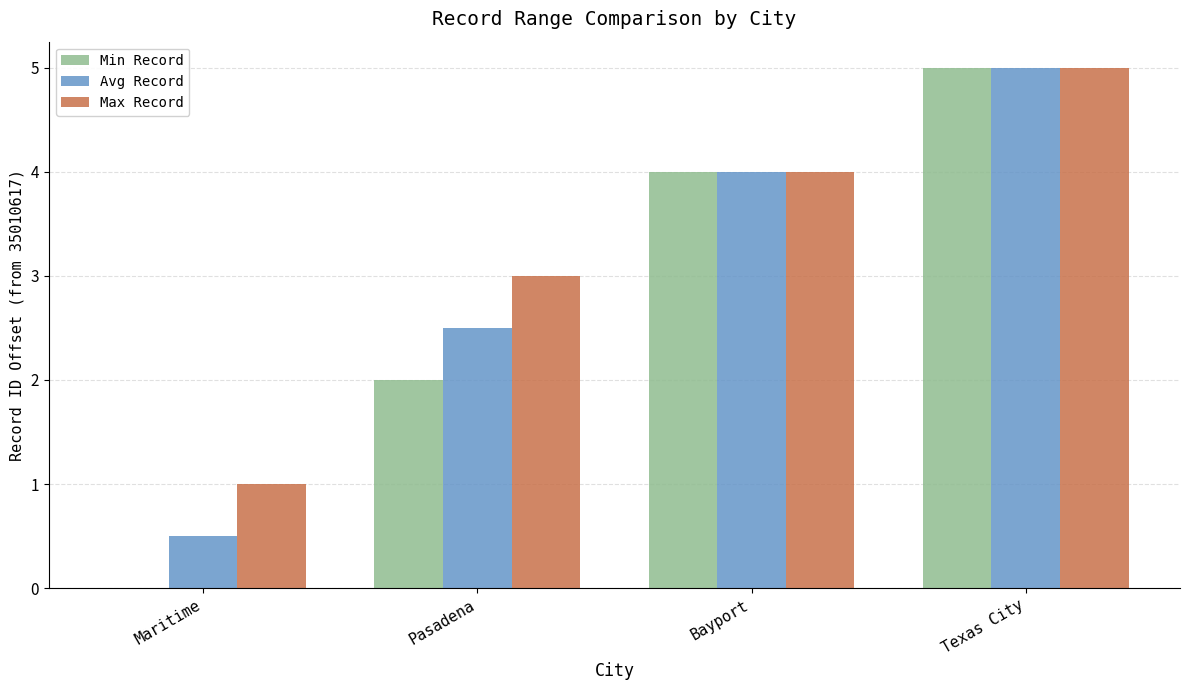

Which category has the highest value in the Min Record series?

Texas City